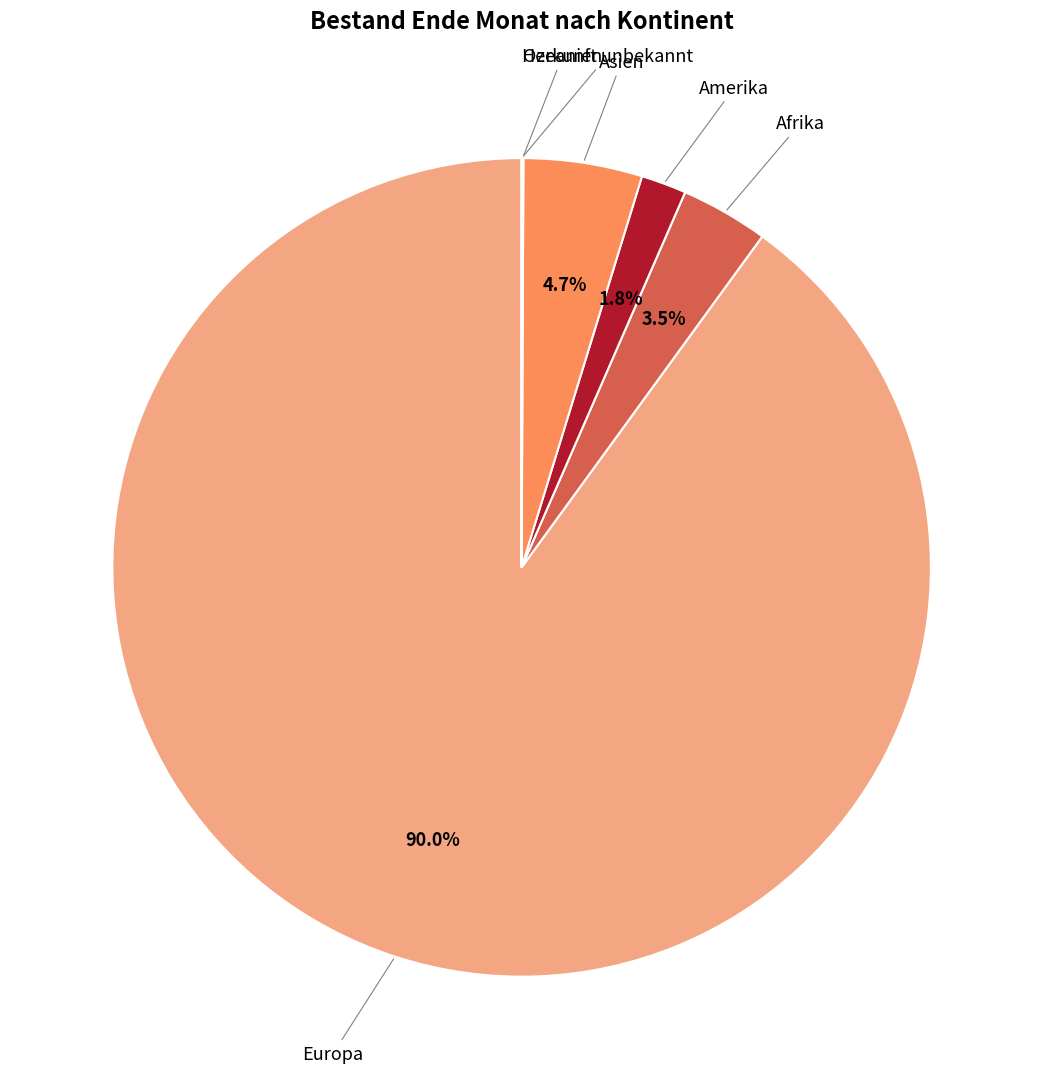

Is there a majority slice in this chart?

Yes